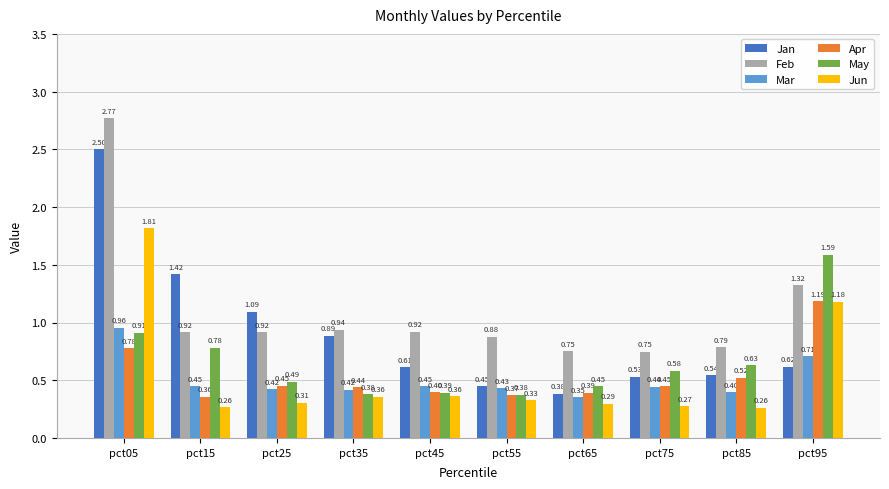

The value of Mar at pct75 is 0.4. True or false?

True